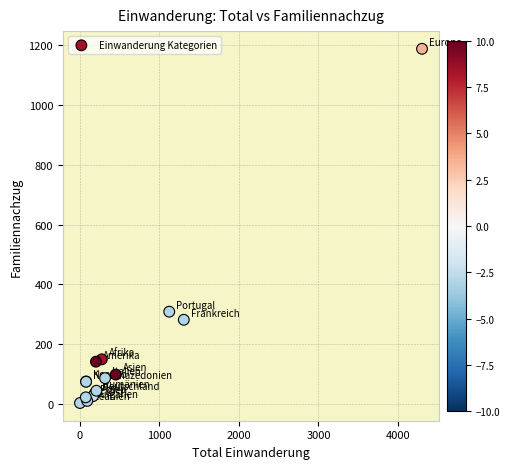

What Y value in the scatter plot is closest to 595?

309